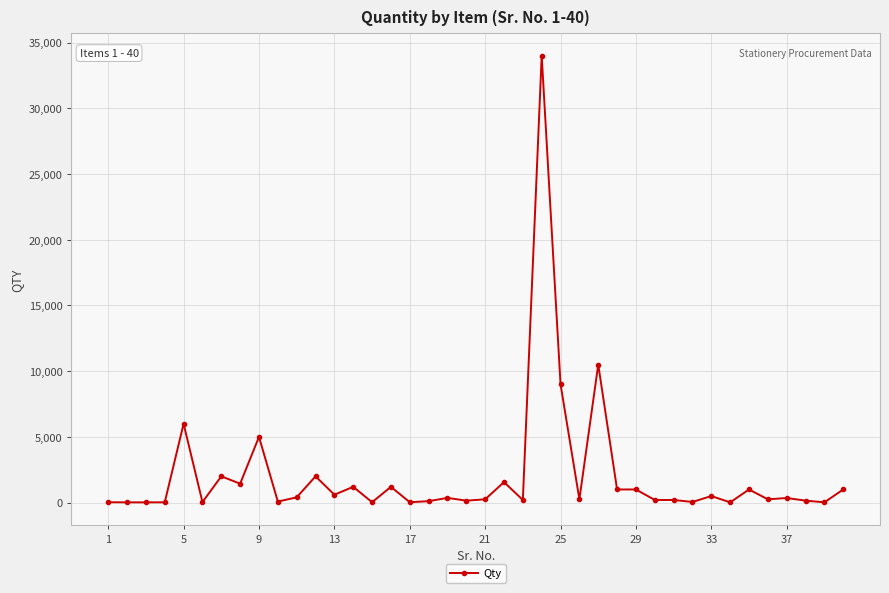

What is the difference between the maximum and minimum values?

33980